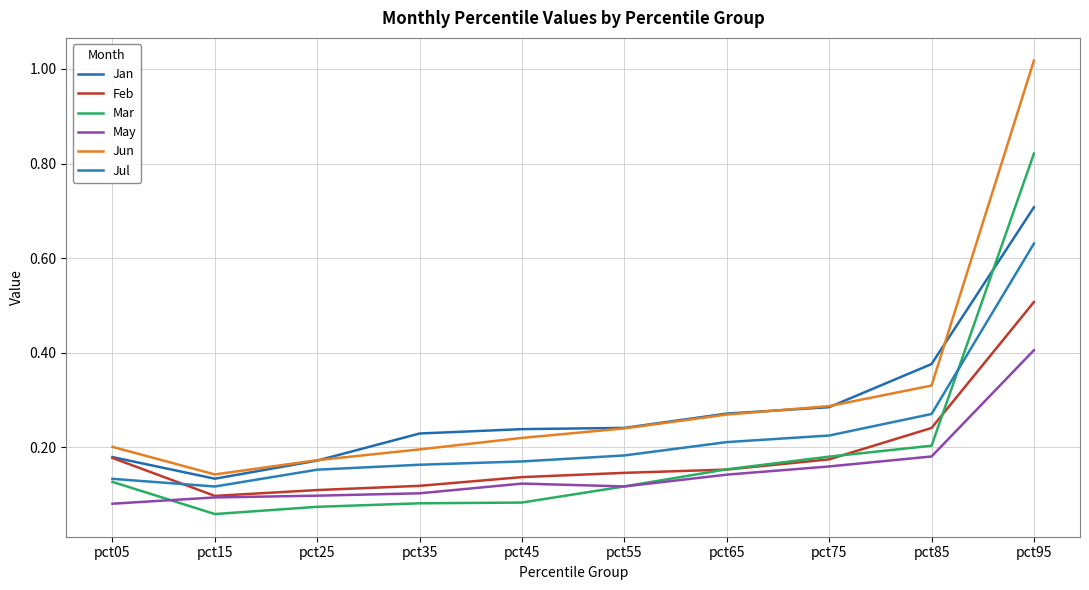

How many Jan values are between 0 and 1?

10